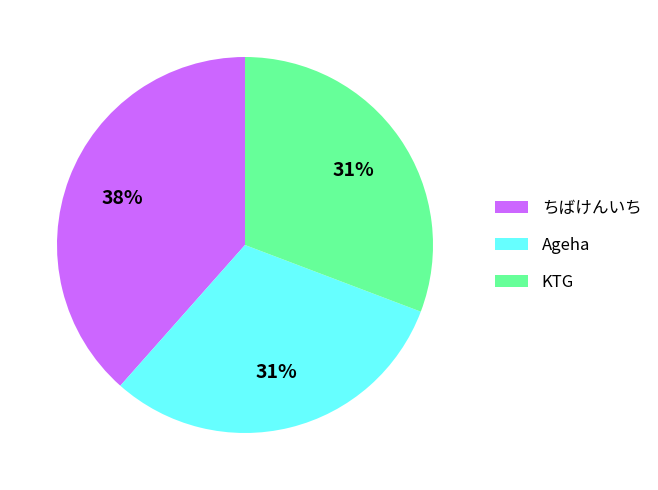

Which category has the biggest portion of the pie?

ちばけんいち